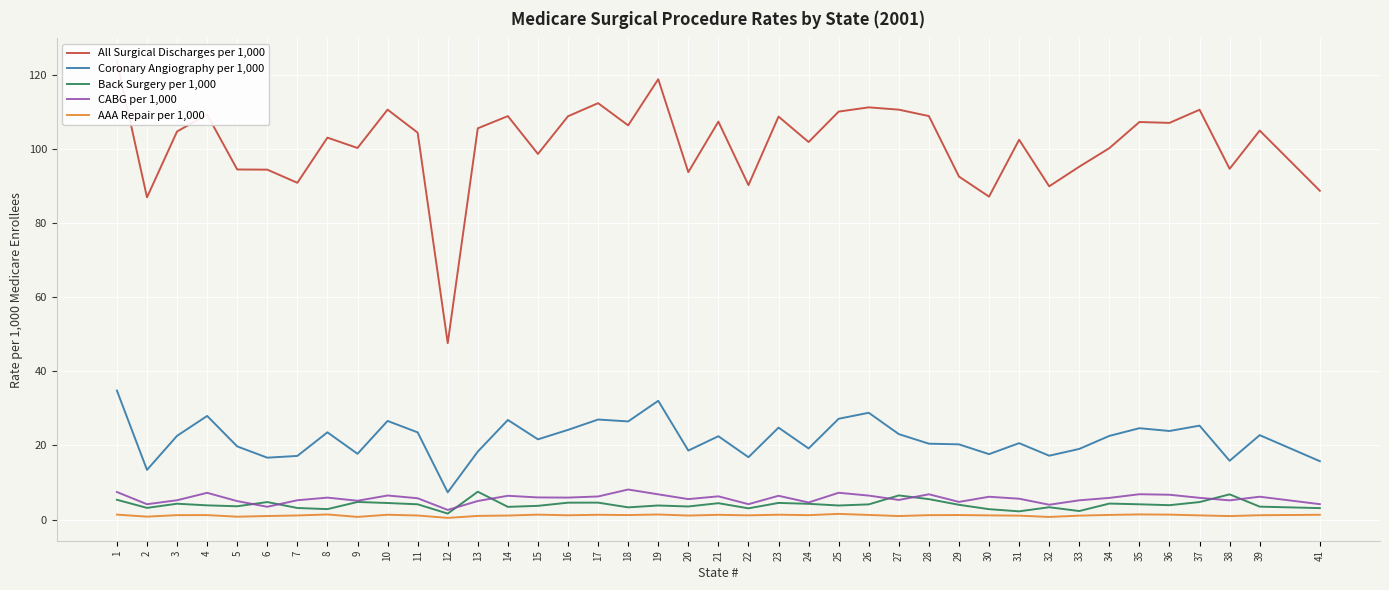

Which series changed the most between 26 and 39?

All Surgical Discharges per 1,000